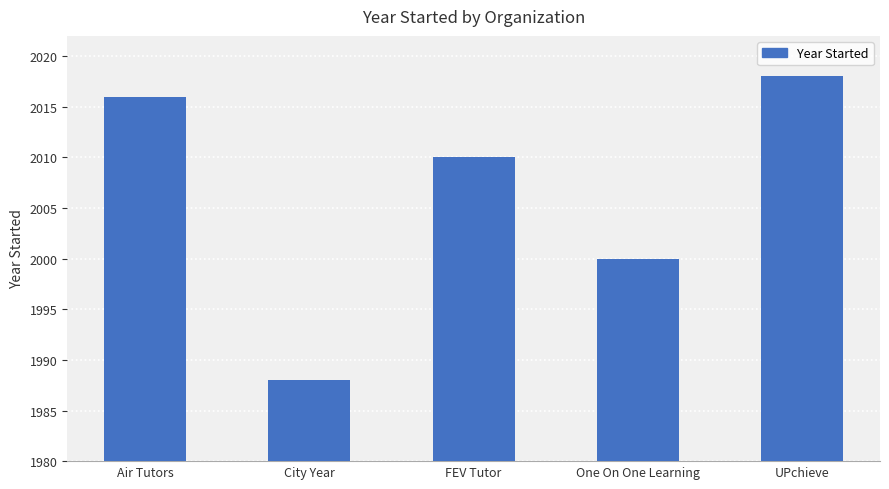

Which label corresponds to the smallest value in the chart?

City Year